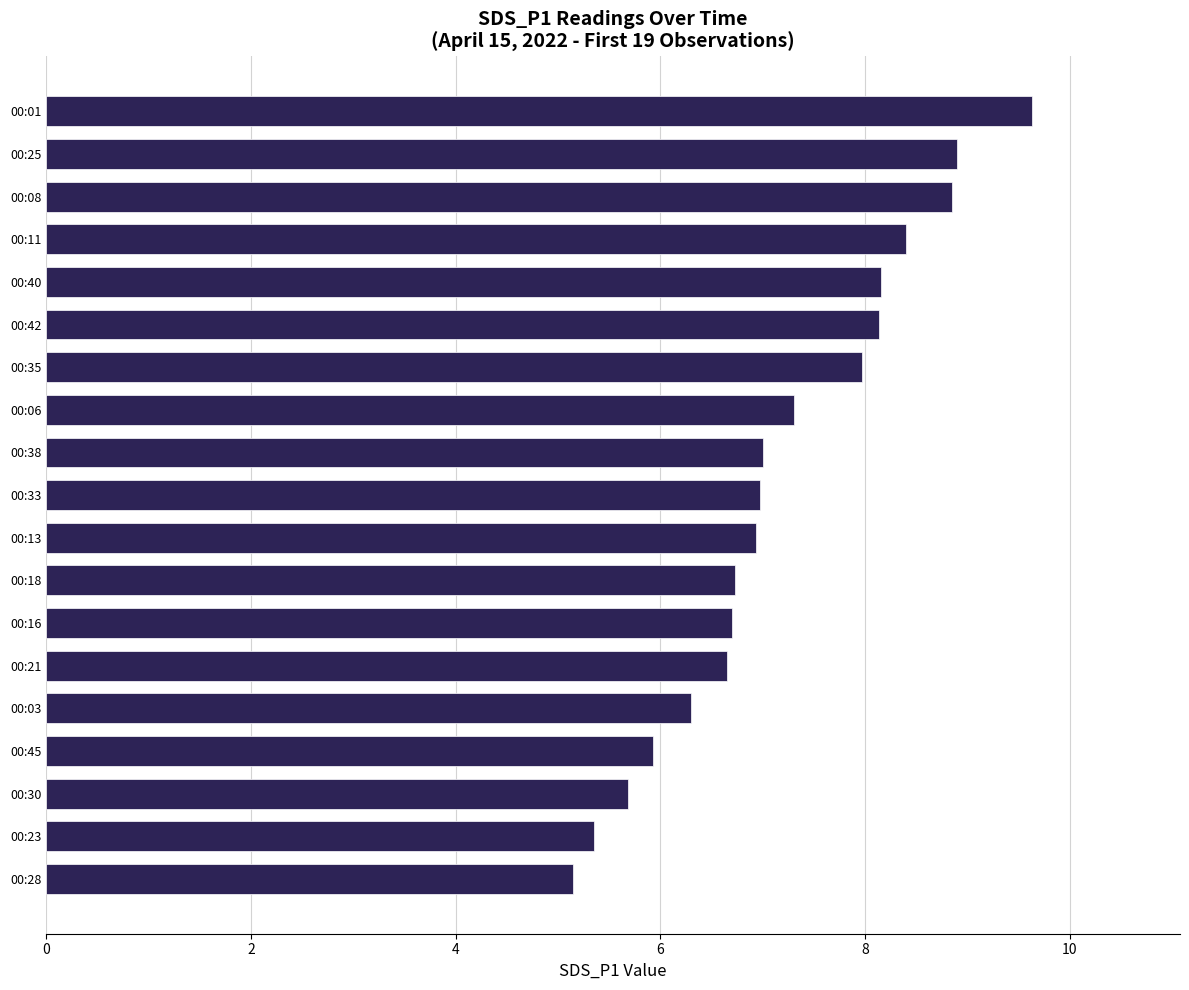

How many bars are there in total?

19